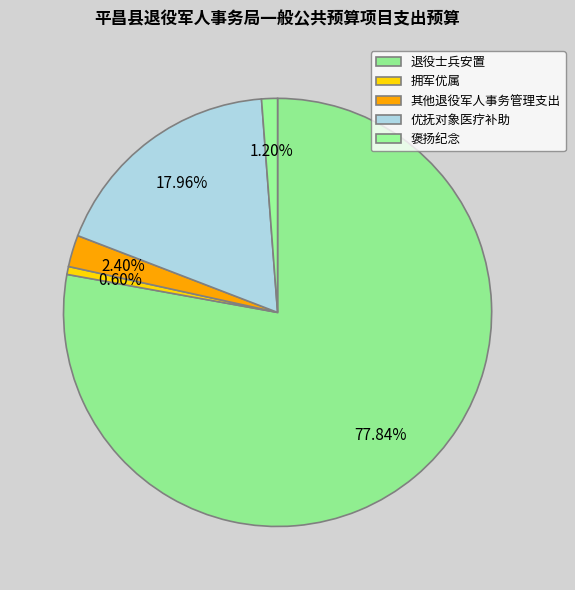

To the nearest percent, what percentage of the pie is 其他退役军人事务管理支出?

2%